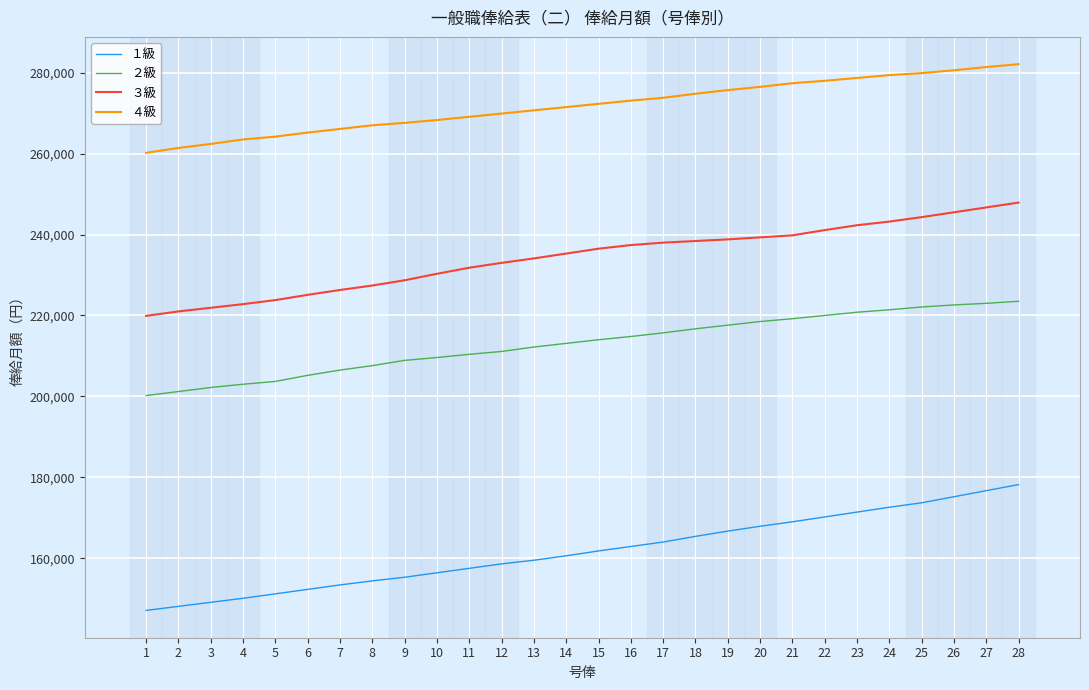

True or false: １級 has a value of 164000 at 17.

True